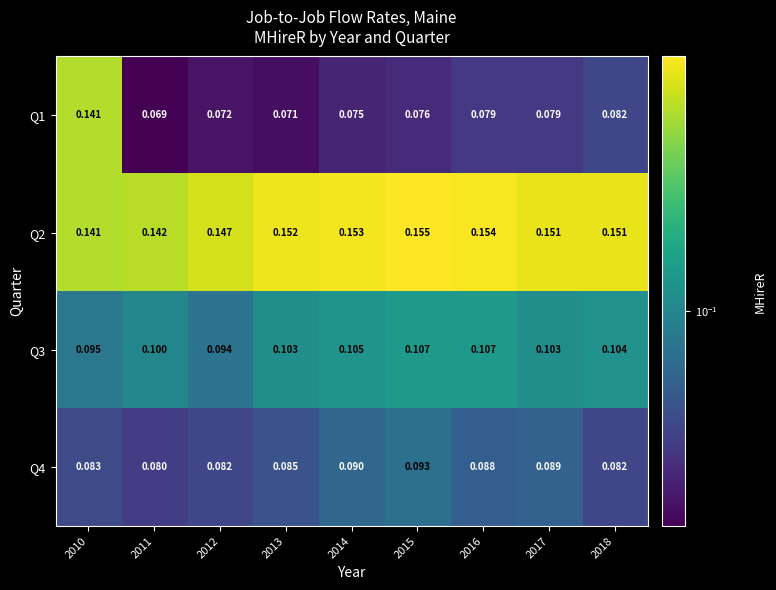

Count the number of categories in the chart.

9